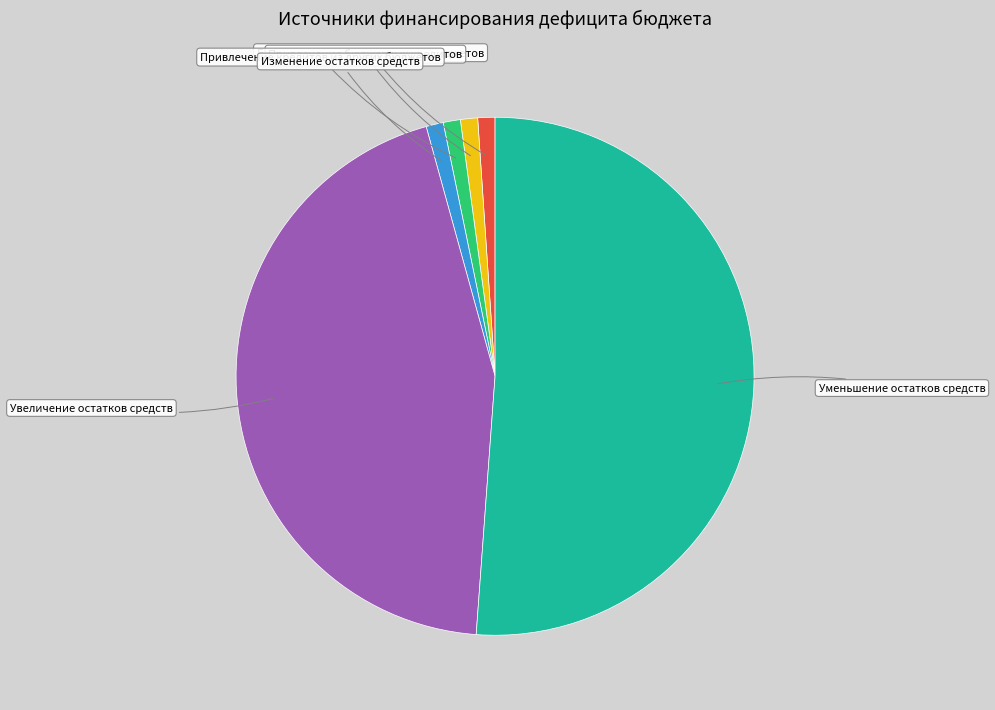

Is it true that Уменьшение остатков средств is 51% of the pie?

True